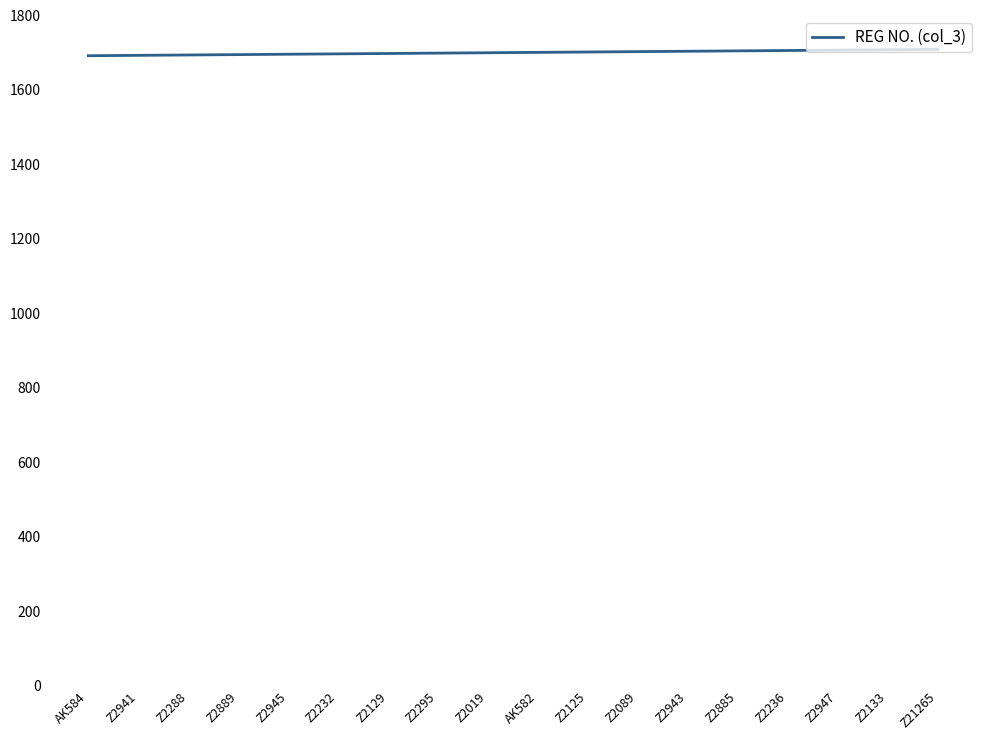

What is the minimum value shown in the chart?

1692